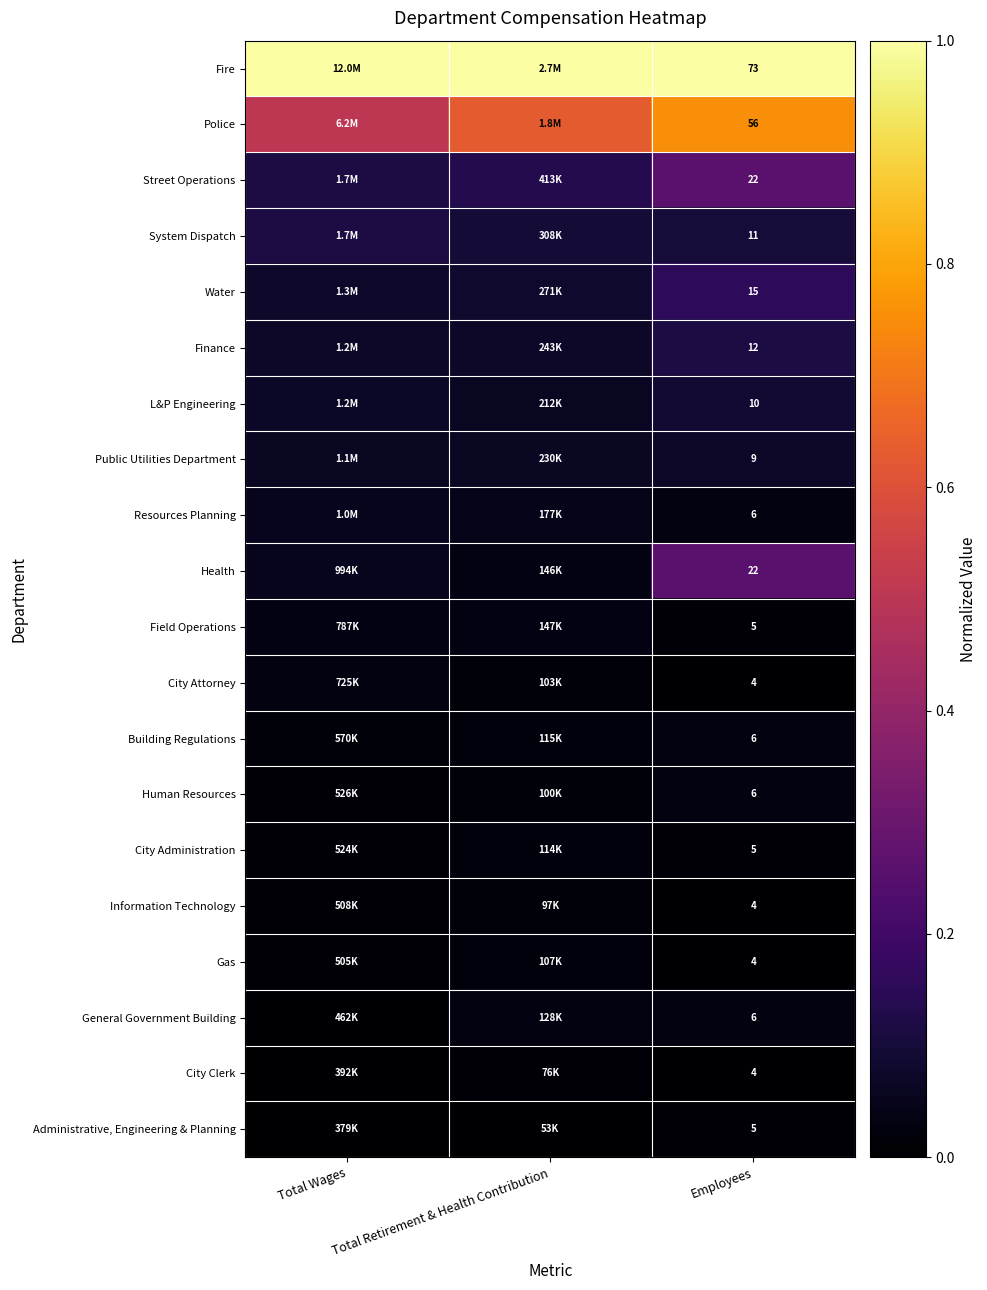

What is the maximum value shown in the chart?

1.0